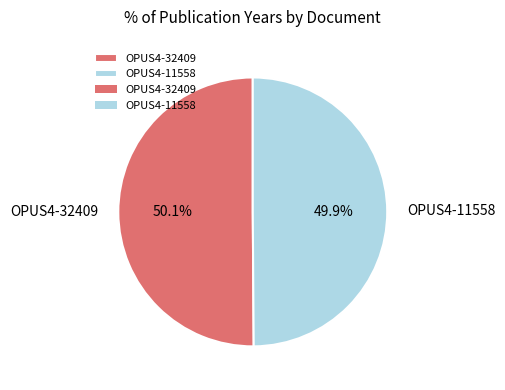

Approximately how many times larger is the value at OPUS4-32409 compared to OPUS4-11558?

1.0